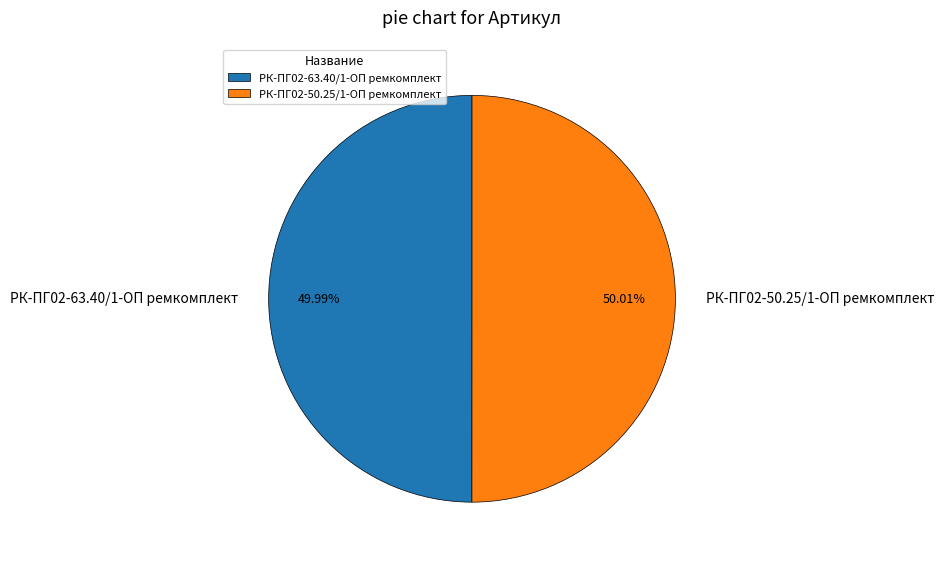

Approximately how many times larger is the value at РК-ПГ02-50.25/1-ОП ремкомплект compared to РК-ПГ02-63.40/1-ОП ремкомплект?

1.0